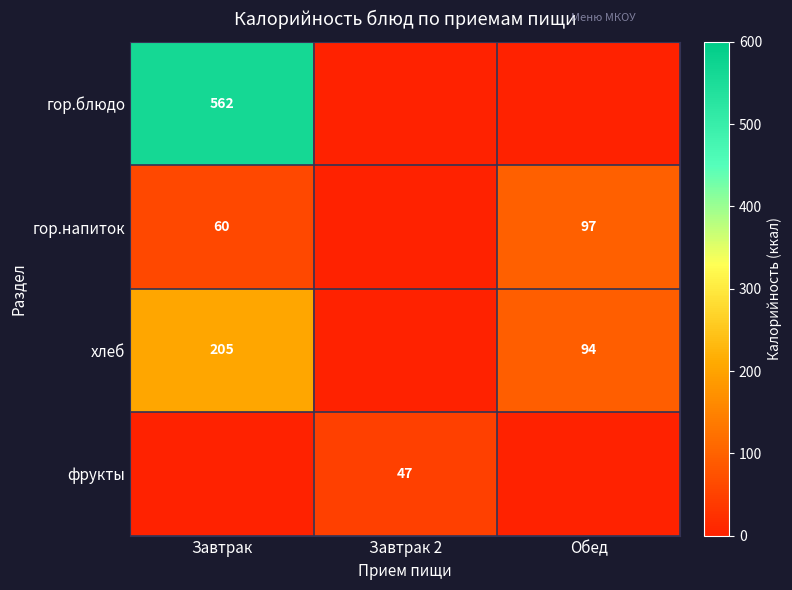

Is it true that фрукты equals 18 at Завтрак 2?

False